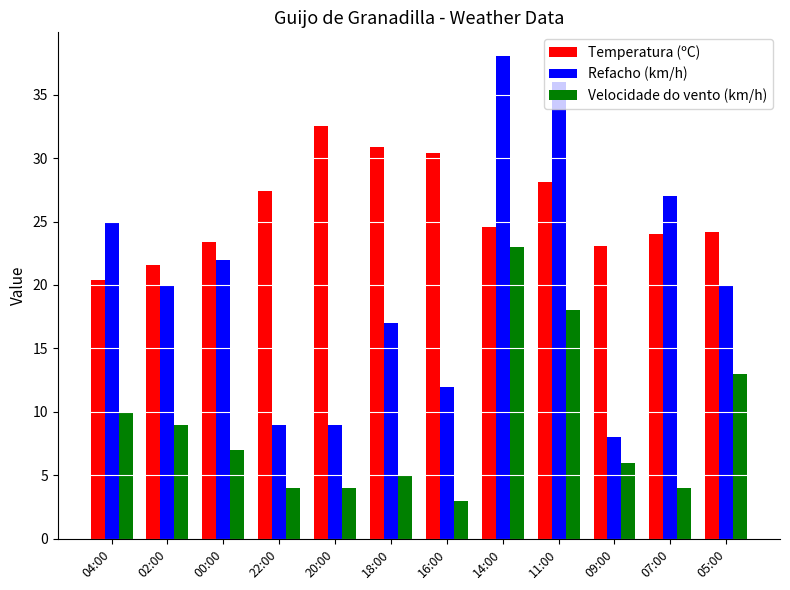

Which category has the lowest value in the Refacho (km/h) series?

09:00